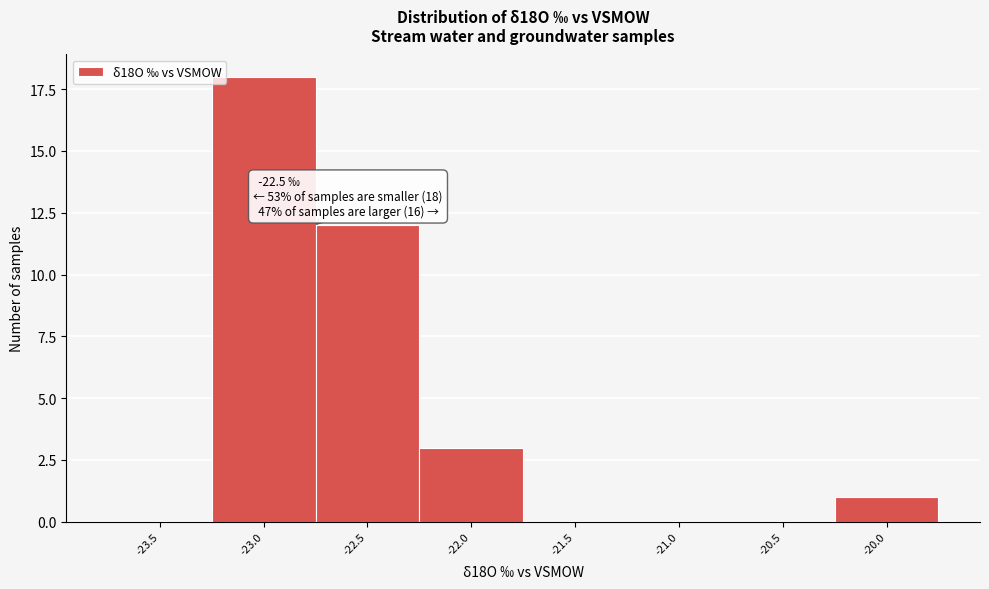

Reading left to right, extract all data points from this chart.

-23.5=0	-23.0=18	-22.5=12	-22.0=3	-21.5=0	-21.0=0	-20.5=0	-20.0=1